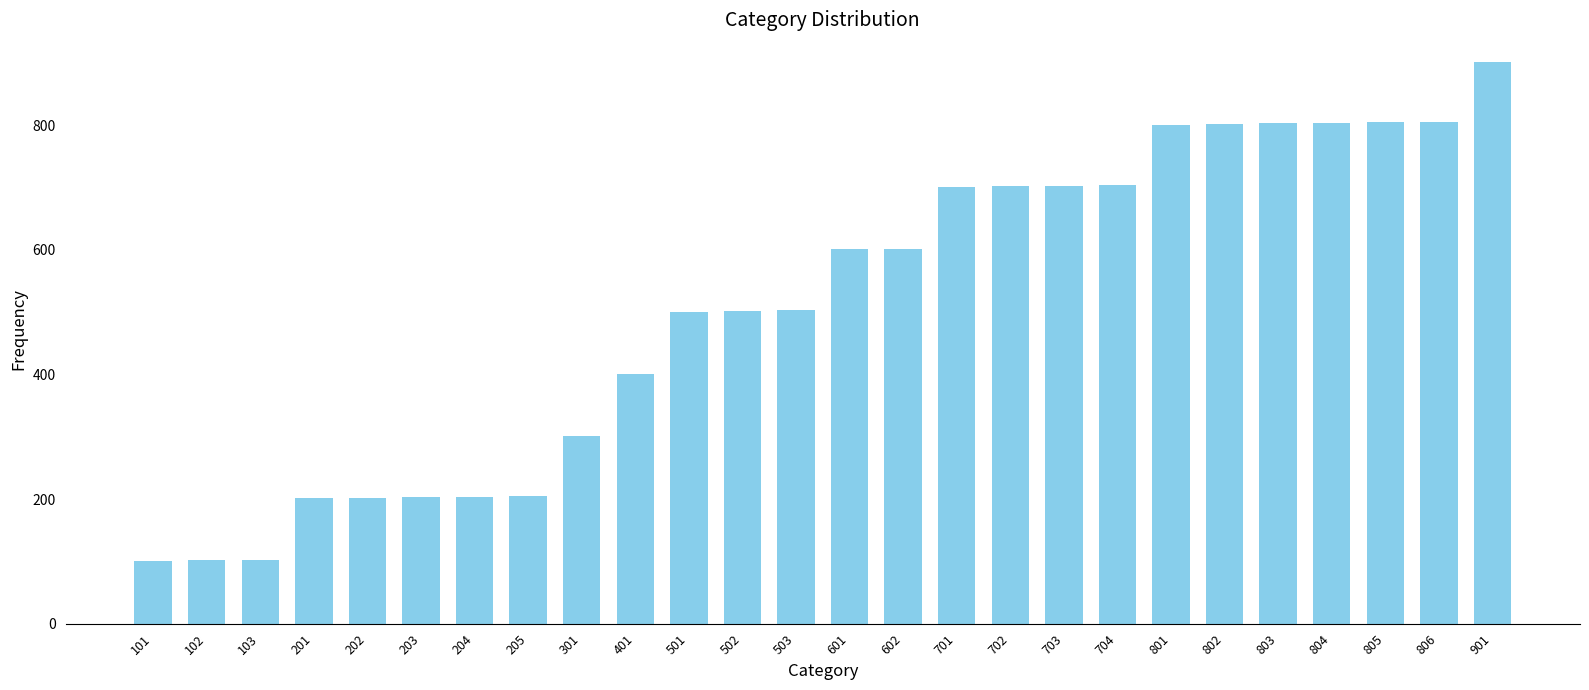

What is the average value?

510